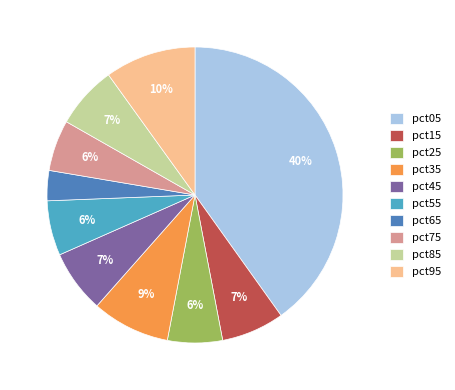

Combined, do pct85 and pct65 account for over 50%?

No